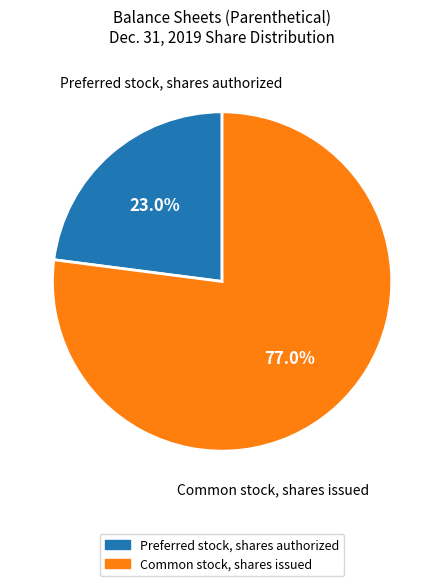

Count the number of slices in the pie.

2